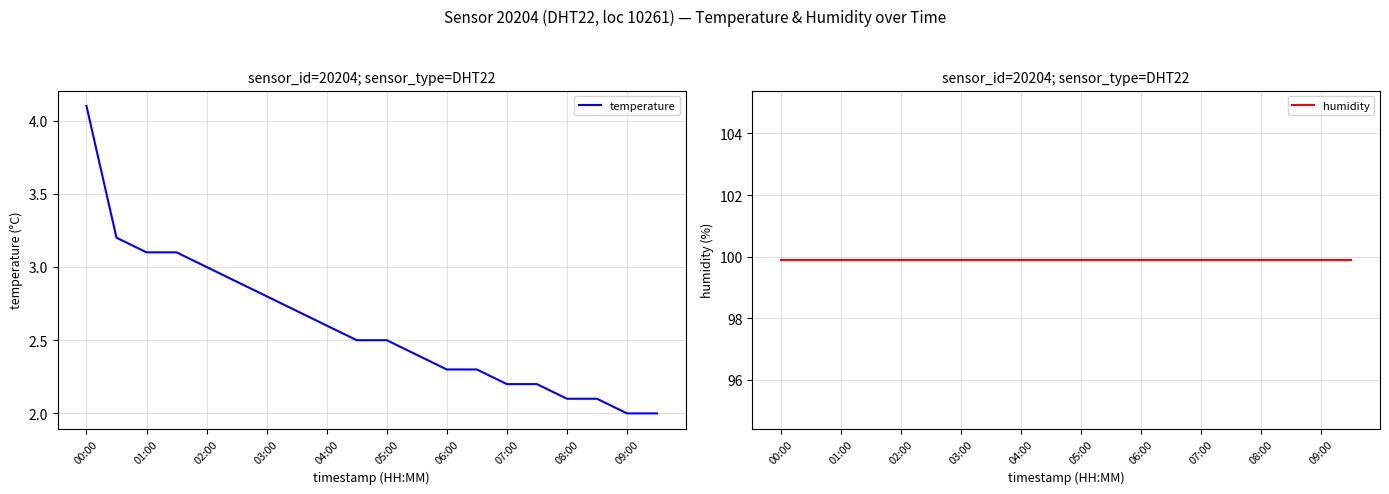

At how many categories does at least one series exceed 85?

20